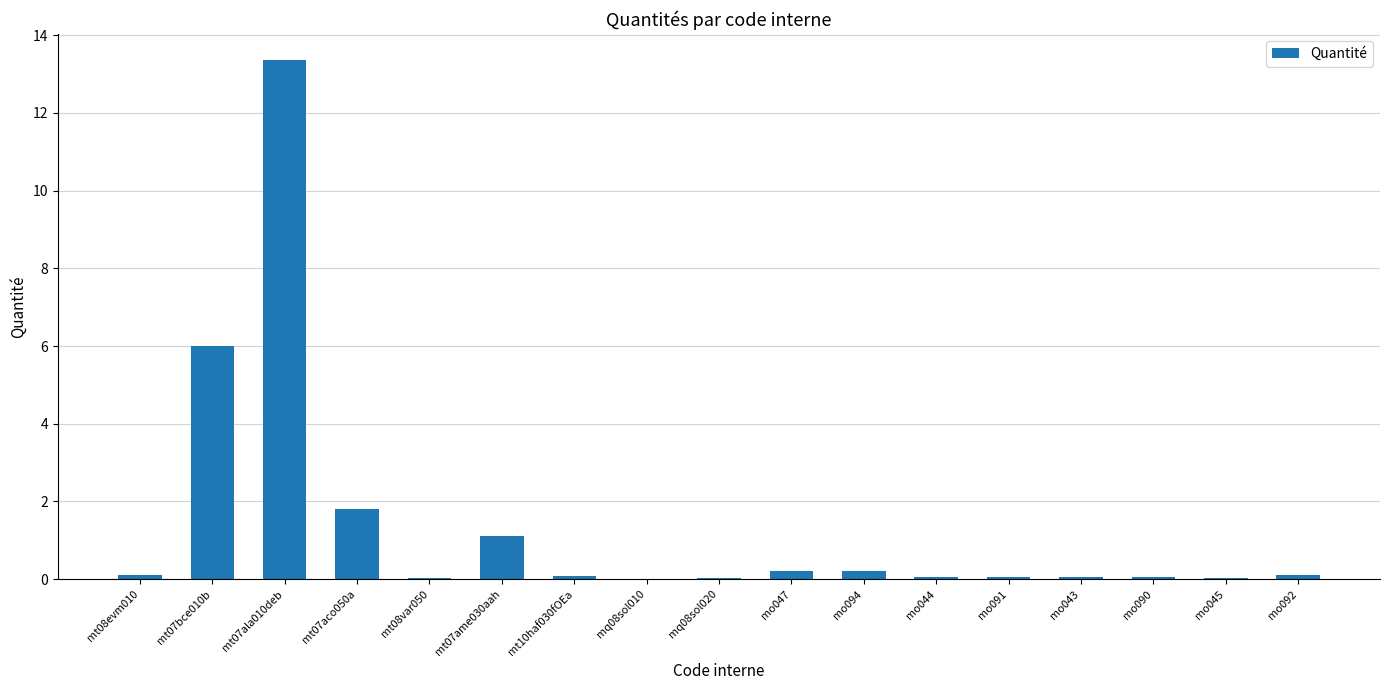

Which category has the highest value across all series?

mt07ala010deb